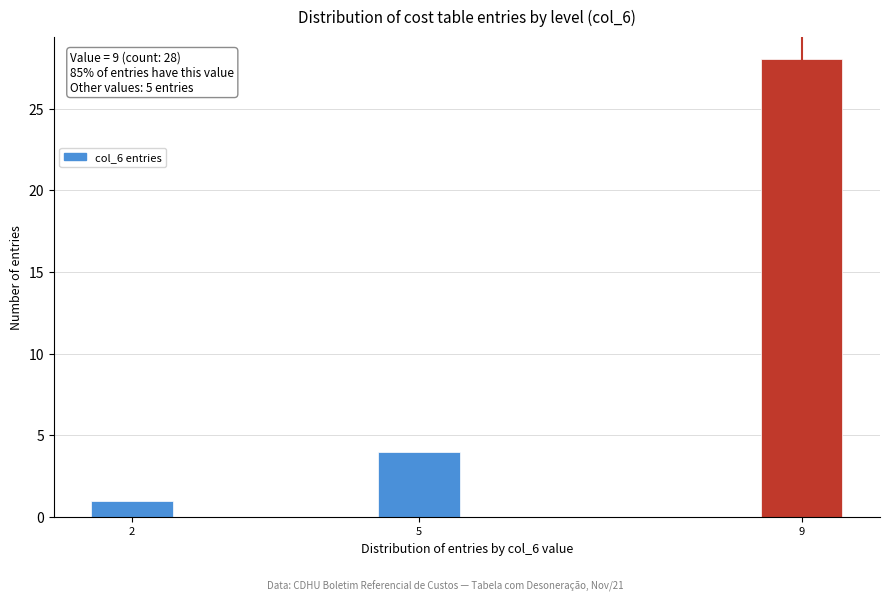

Reading left to right, what are all the values shown in this chart?

2=1	5=4	9=28